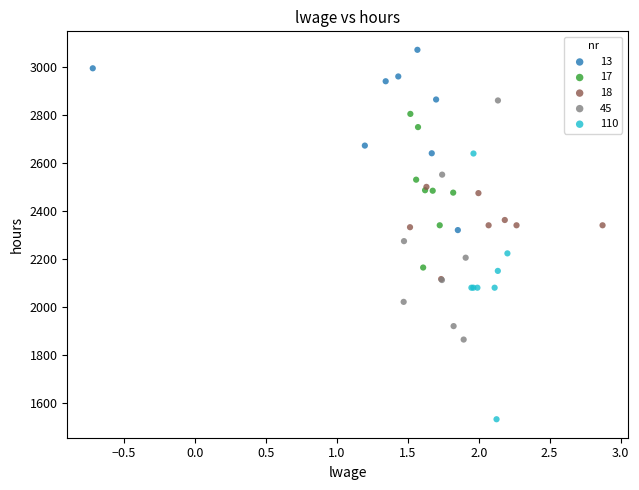

Which series contains the lowest Y value?

110